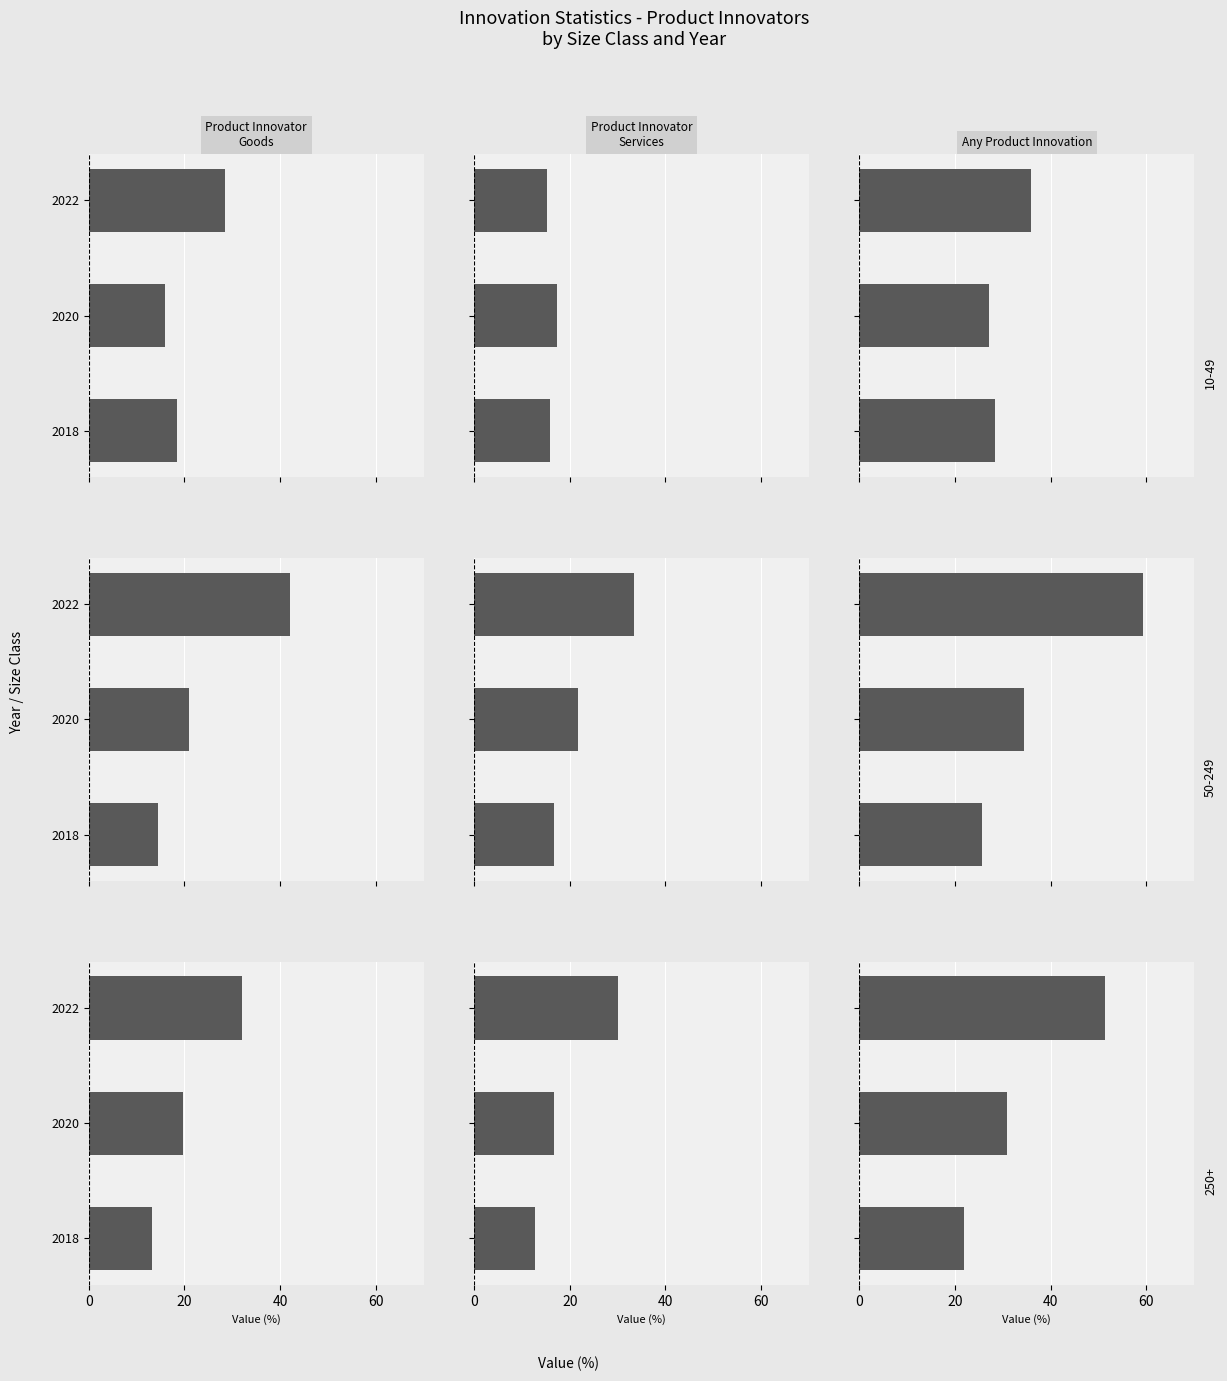

Which series has the largest total across all categories?

Any Product Innovation